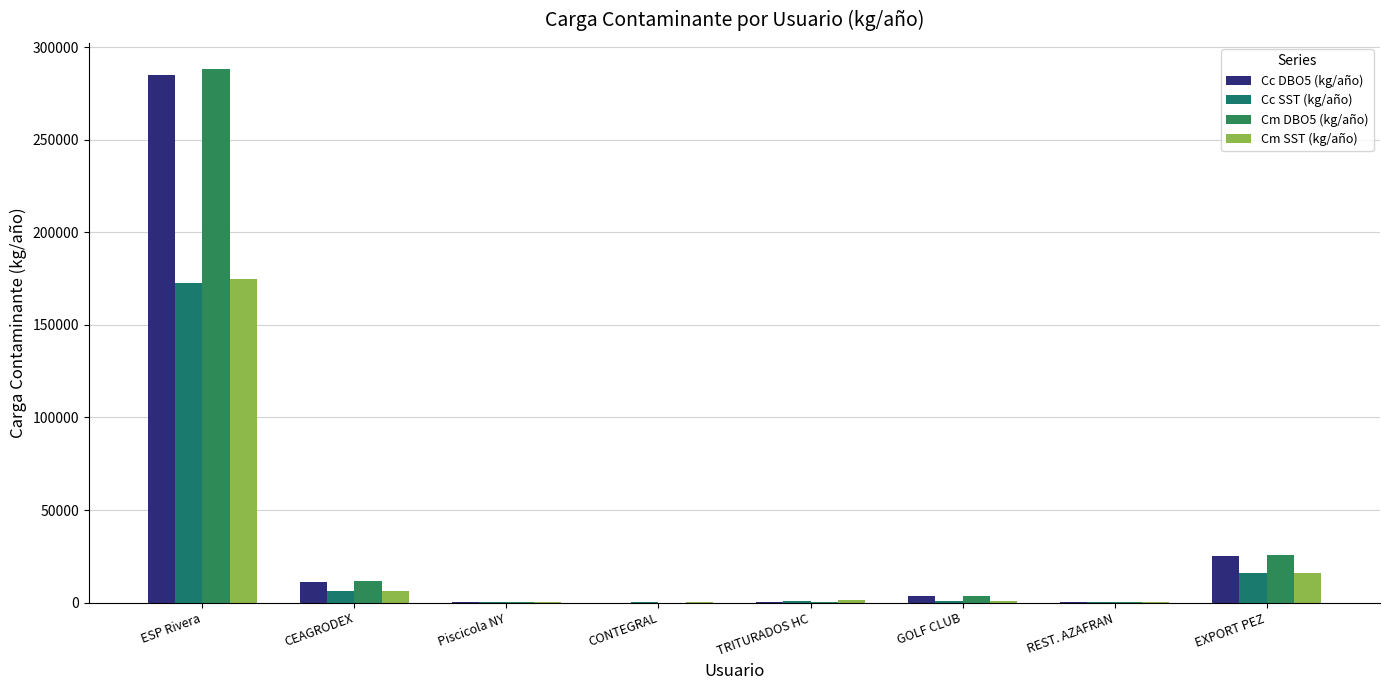

Read the Cm SST (kg/año) value at CEAGRODEX.

6125.5